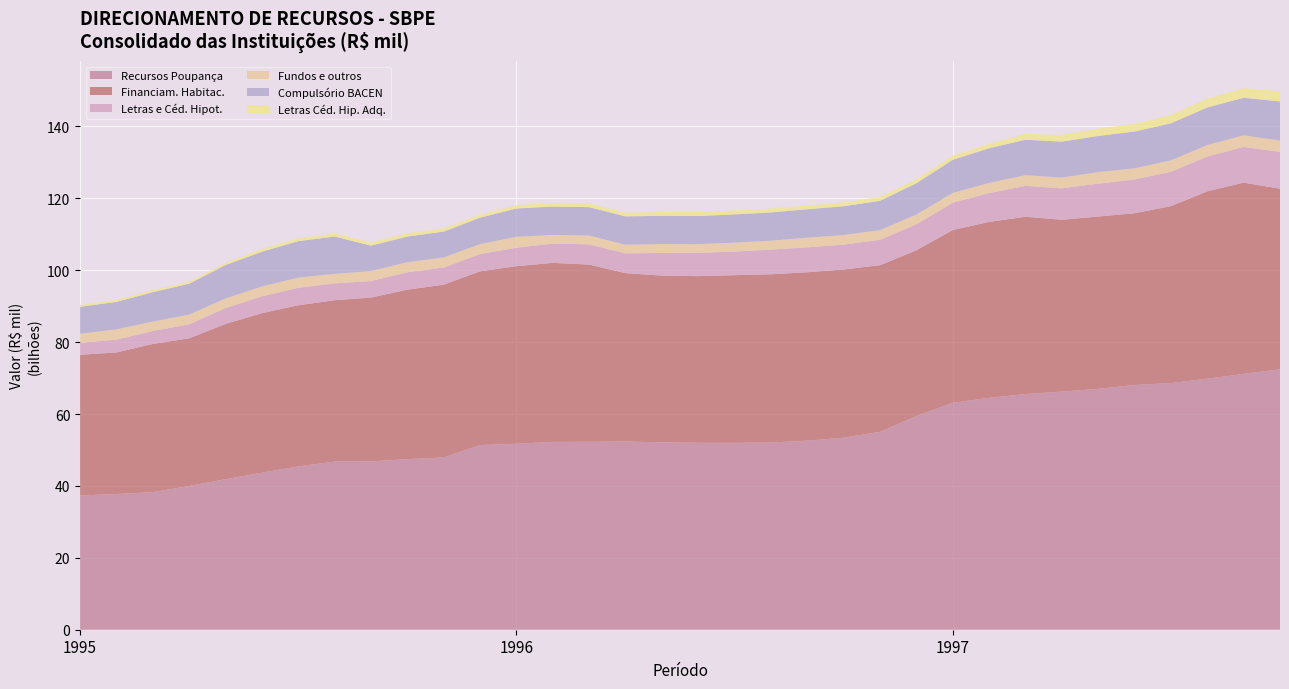

Reading left to right, transcribe all the data shown in this chart.

Recursos Poupança: 37336791	37750804	38261409	39991854	41857767	43665329	45419047	46761252	46820056	47439238	47915039	51362412	51724889	52237044	52273937	52341861	52113969	52003841	51980344	52068915	52597145	53415100	55038577	59418697	63123246	64476333	65547316	66232512	66984195	68072694	68606503	69803179	71172806	72424974
Financiam. Habitac.: 39139960	39369436	41228490	41054035	43199788	44384158	44827839	44886071	45563765	47146139	48058252	48319634	49397606	49802835	49281538	46843727	46389130	46342076	46635209	46796626	46841518	46780432	46345703	46125941	48058882	48960055	49319947	47797899	47943276	47771034	49220215	52133341	53182616	50252479
Letras e Céd. Hipot.: 3352551	3541982	3604636	3899767	4400510	4672374	4857581	4687845	4597327	4841203	4761524	4807300	5134230	5352310	5625149	5494520	6293522	6465422	6561993	6863059	6918269	6907740	7074262	7216318	7596809	8005188	8591661	8742009	9139657	9385228	9550796	9678590	9926288	10236731
Fundos e outros: 2471207	2888293	2616261	2688898	2682682	2744899	2837603	2643290	2755277	2802049	2807240	2770705	3032293	2428679	2455029	2411121	2461953	2421496	2486516	2471748	2687491	2673502	2677591	2721890	2693203	2836516	2971489	2990113	3211420	3121287	3159379	3188966	3240811	3134049
Compulsório BACEN: 7525204	7623822	8166920	8607596	9288307	9670293	10132895	10388610	7095649	7127544	7197452	7346885	7868953	7884499	7900858	7875084	7857630	7827905	7863328	7862496	7908951	8010318	8169034	8697233	9239222	9639881	9864239	9994950	10060207	10216478	10325748	10448159	10445596	10887337
Letras Céd. Hip. Adq.: 499320	571616	603727	579824	596483	746021	815910	881415	889048	938201	886703	842745	888533	956204	1074621	1026964	1065051	1111306	1081087	1103802	1042705	1039637	1094375	1085417	1171703	1223970	1613729	1870458	2010953	2179899	2294720	2456031	2662020	2802202